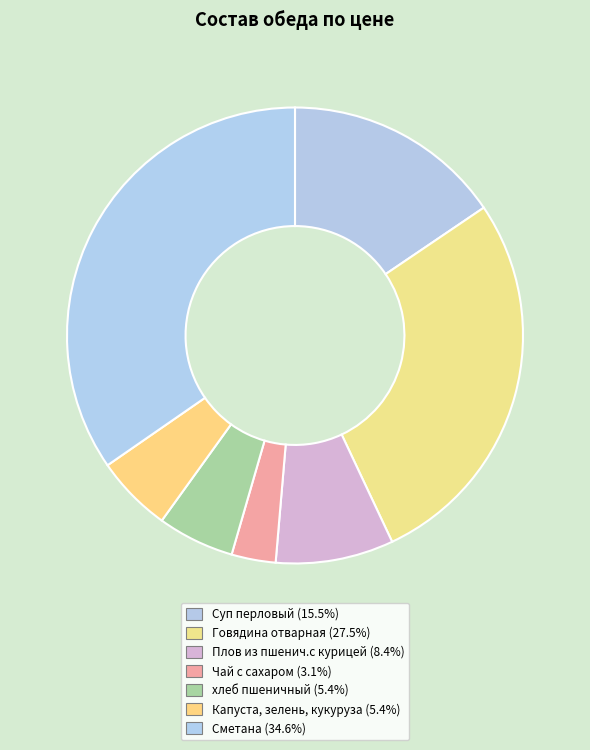

How many segments does this pie chart have?

7